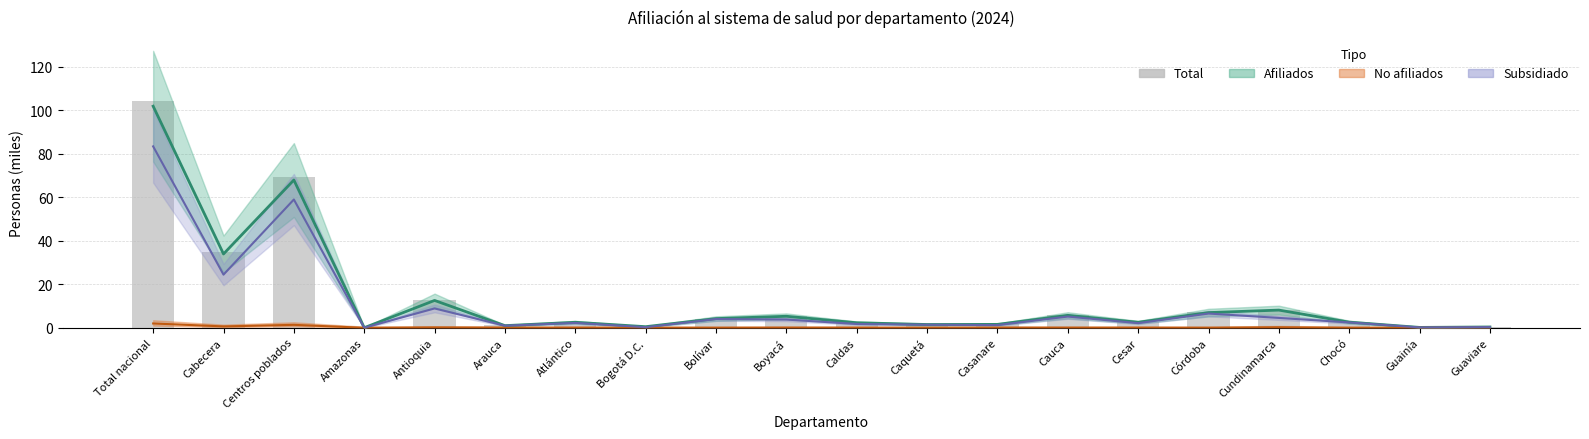

Is it true that Total equals 20.6 at Antioquia?

False